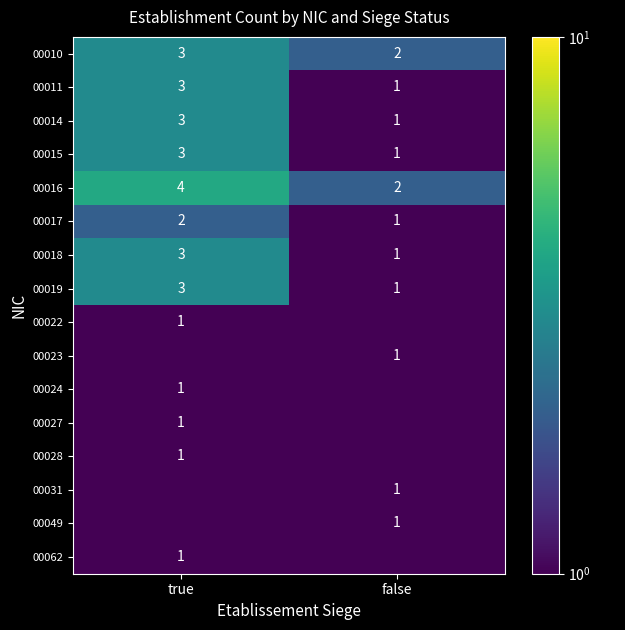

Read the 00015 value at false.

1.0